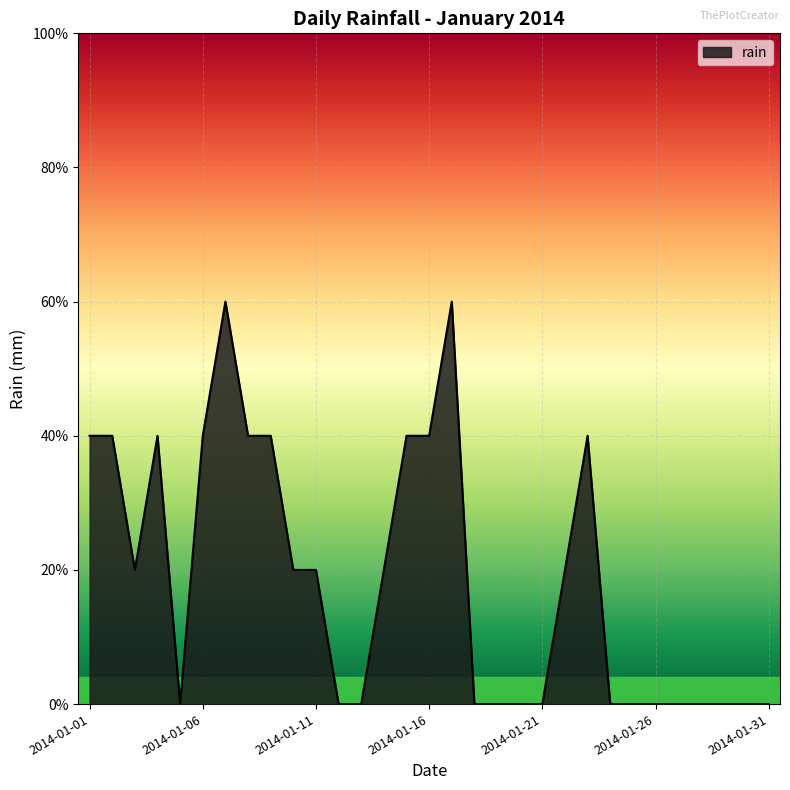

What is the value of the 14th point from the left?

0.2